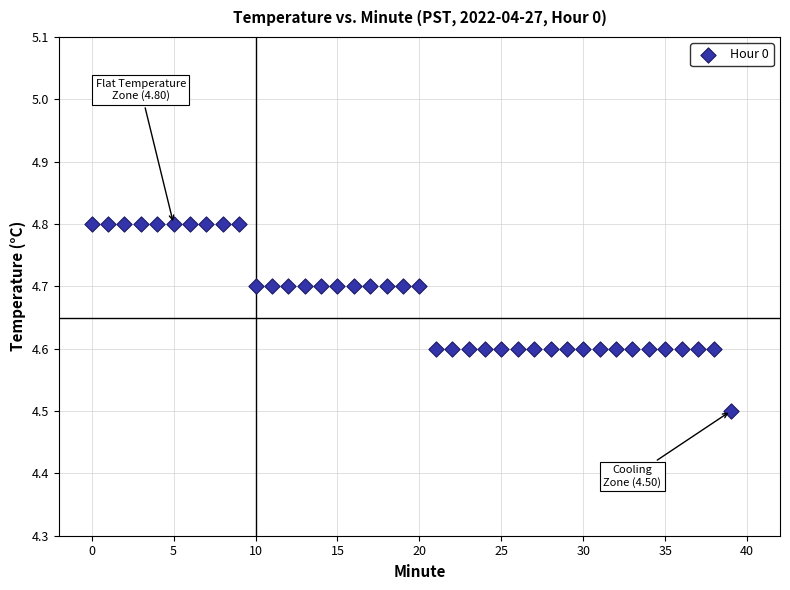

What is the range of Y values (max minus min)?

0.3